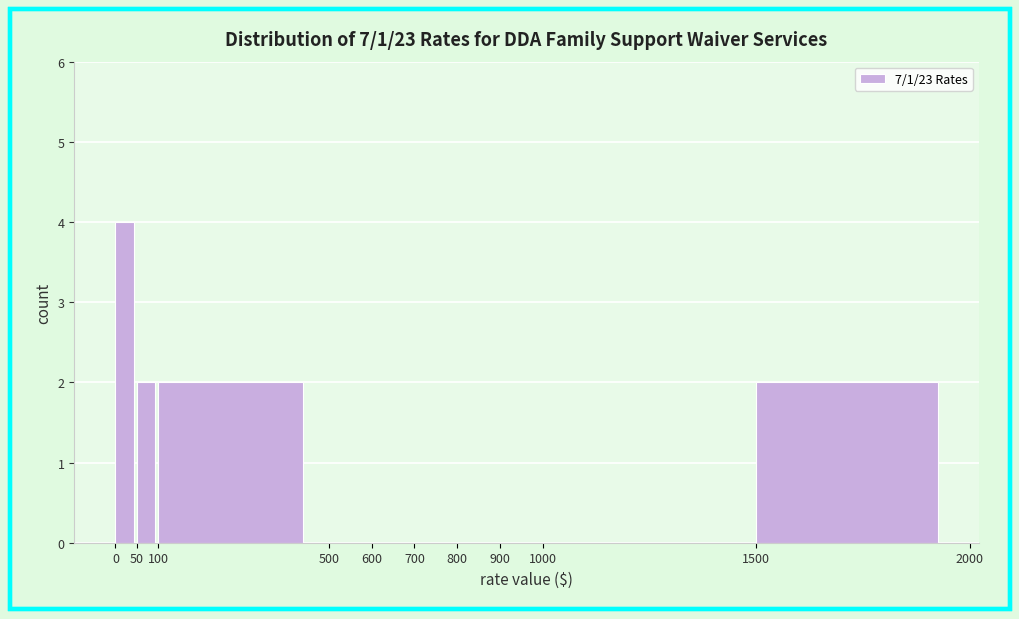

Reading left to right, transcribe this chart: for each bar, give the range it covers on the x-axis and its height. The values are not printed on the chart, so give them approximately, as read against the axis.

0 to 50: 4
50 to 100: 2
100 to 500: 2
500 to 600: 0
600 to 700: 0
700 to 800: 0
800 to 900: 0
900 to 1000: 0
1000 to 1500: 0
1500 to 2000: 2